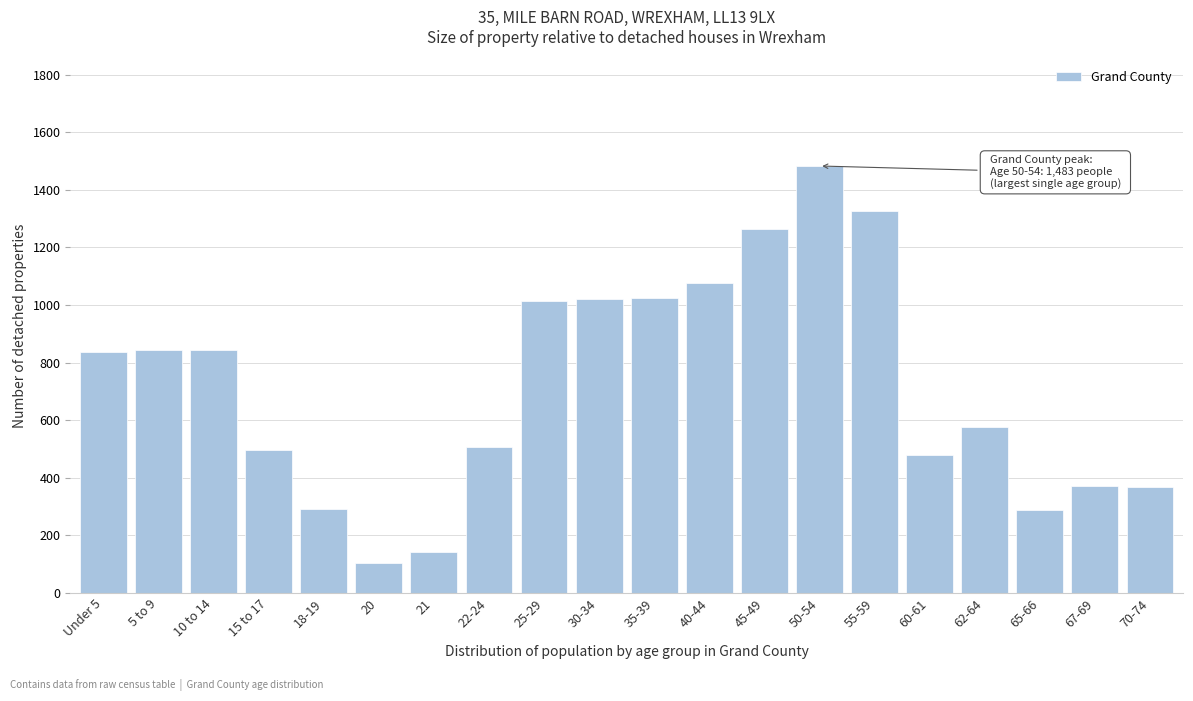

What is the change in value from 20 to 70-74?

+262